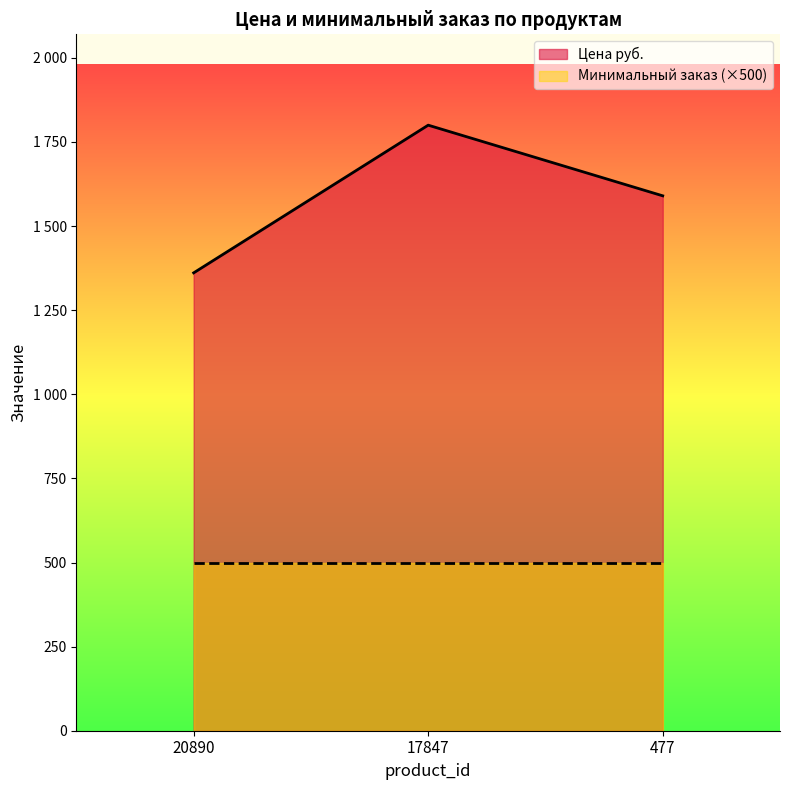

Reading left to right, what are all the values shown in this chart?

1361	1800	1590